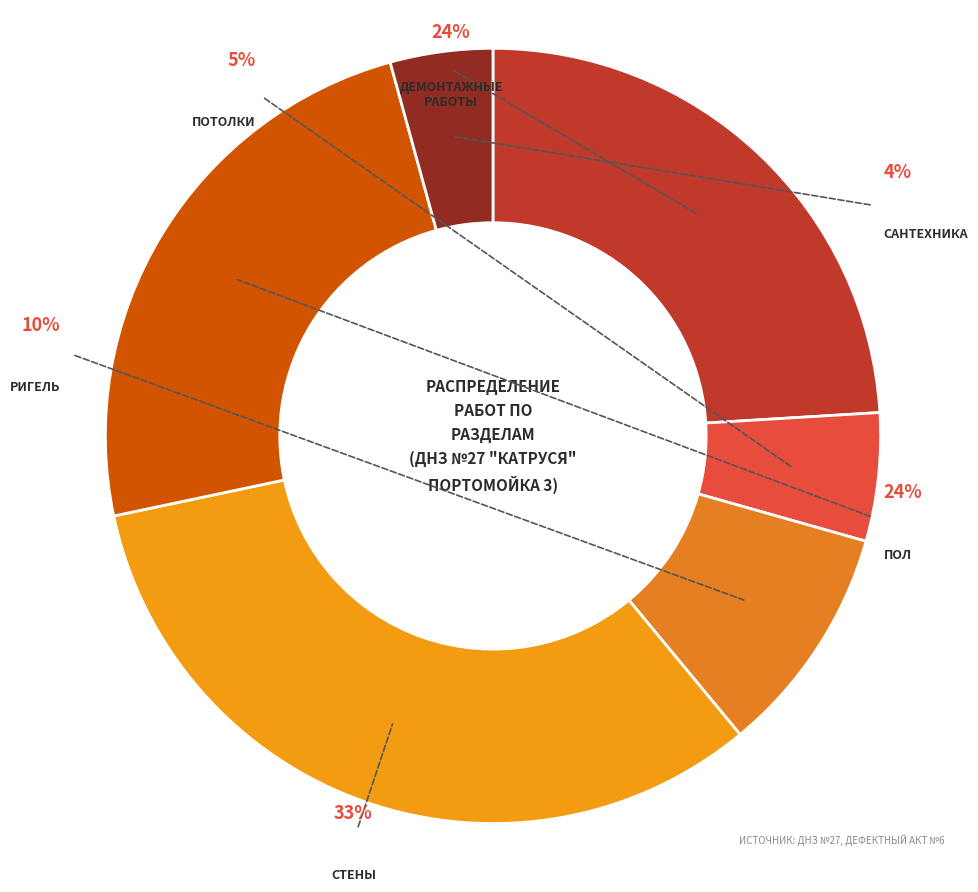

To the nearest percent, what is the difference between the largest and smallest slice percentages?

28%